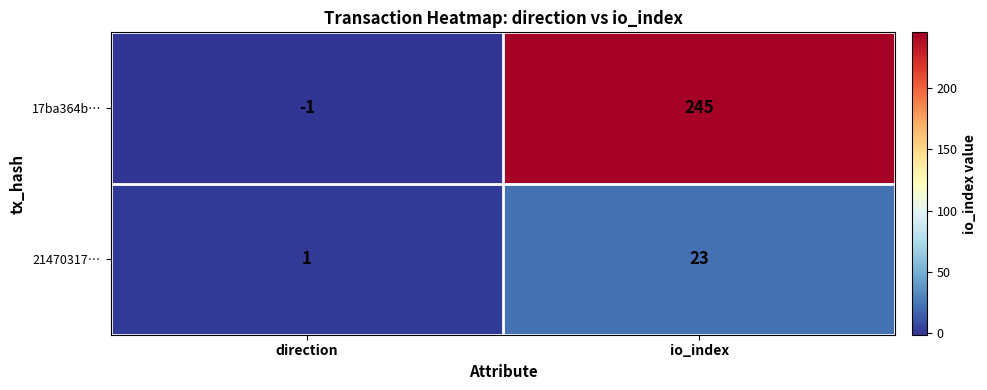

What is the sum of all 21470317… values?

24